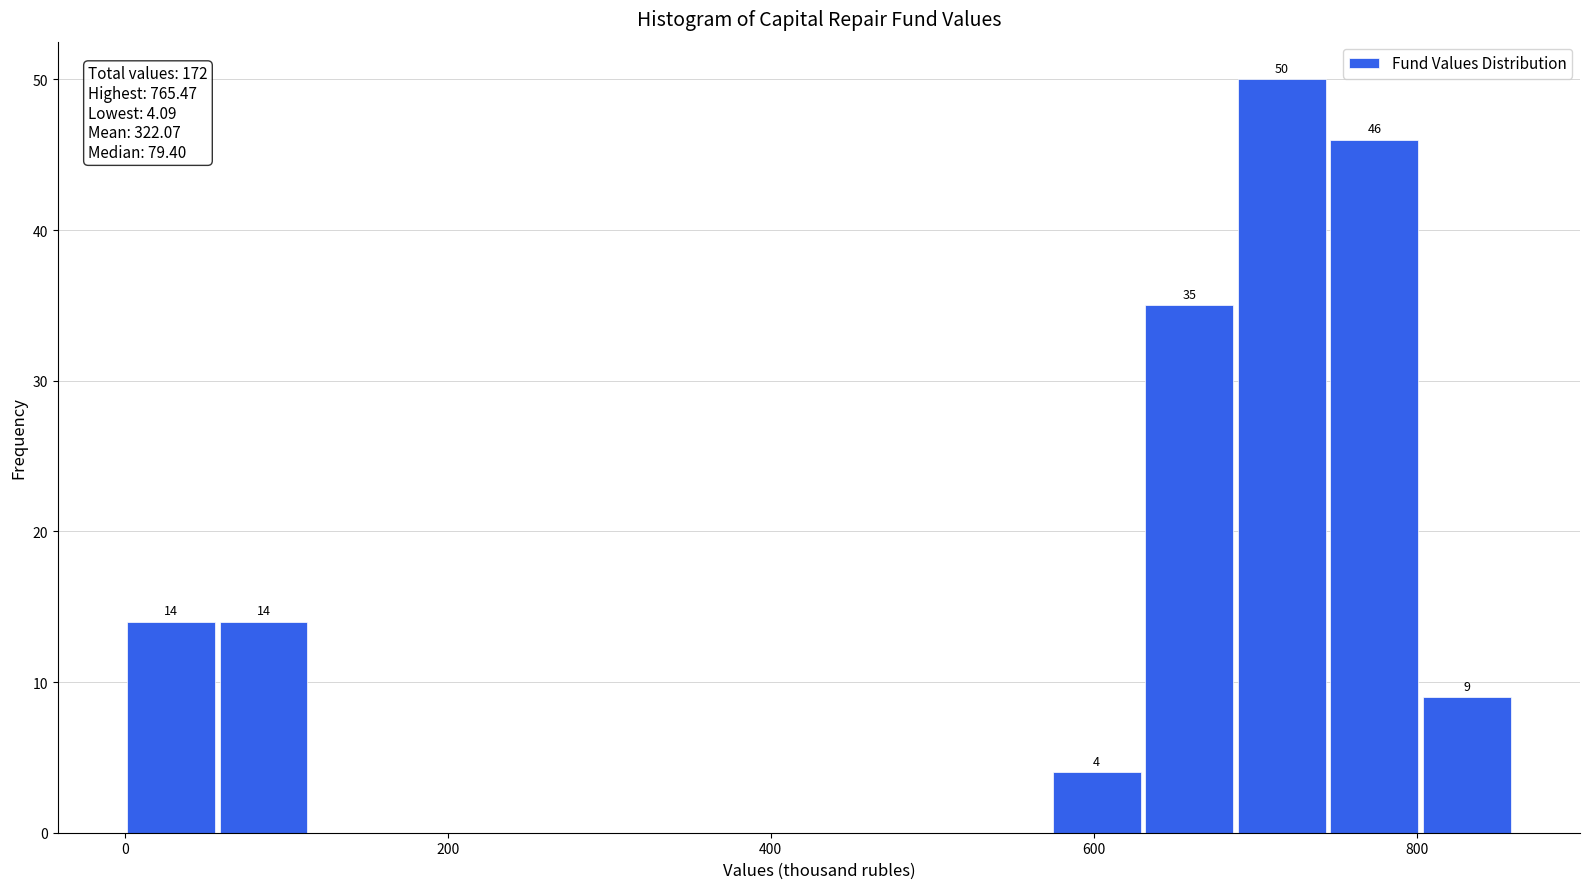

Around what value on the x-axis is the tallest bar? Give the approximate position of its centre, as read against the axis.

720